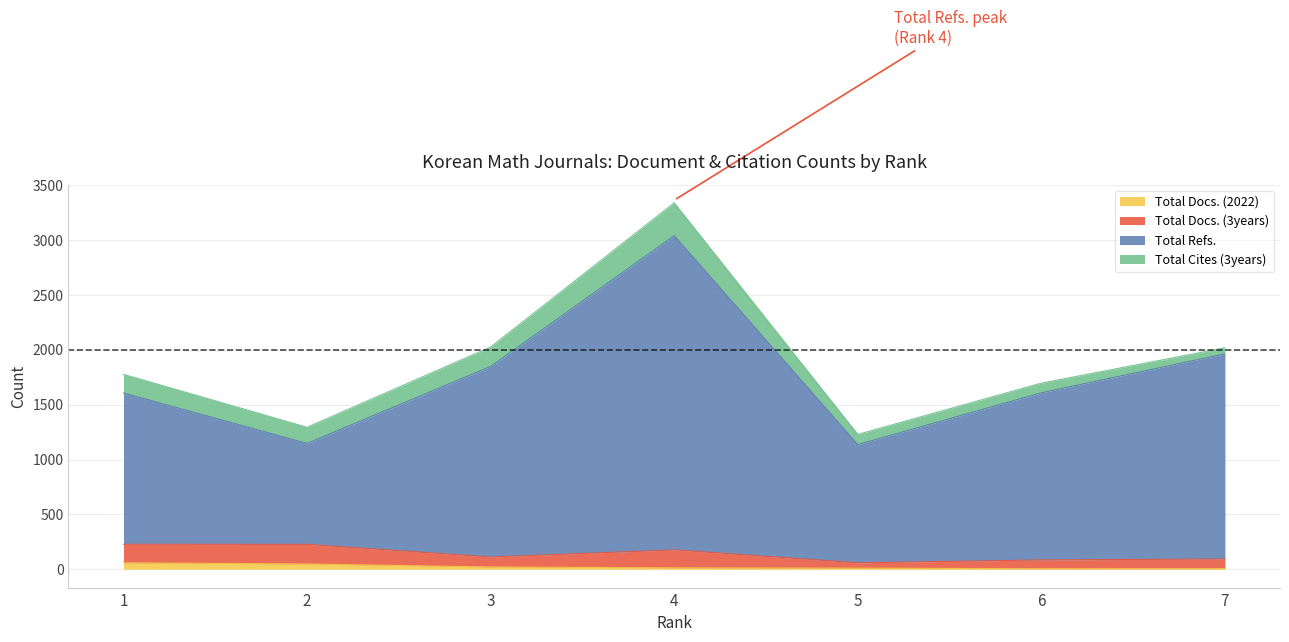

True or false: Total Docs. (2022) has more than 1 points higher than both neighbors.

False